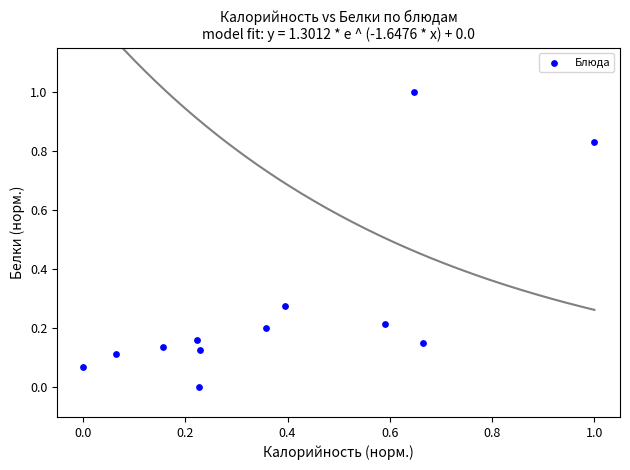

What is the average X value?

0.4